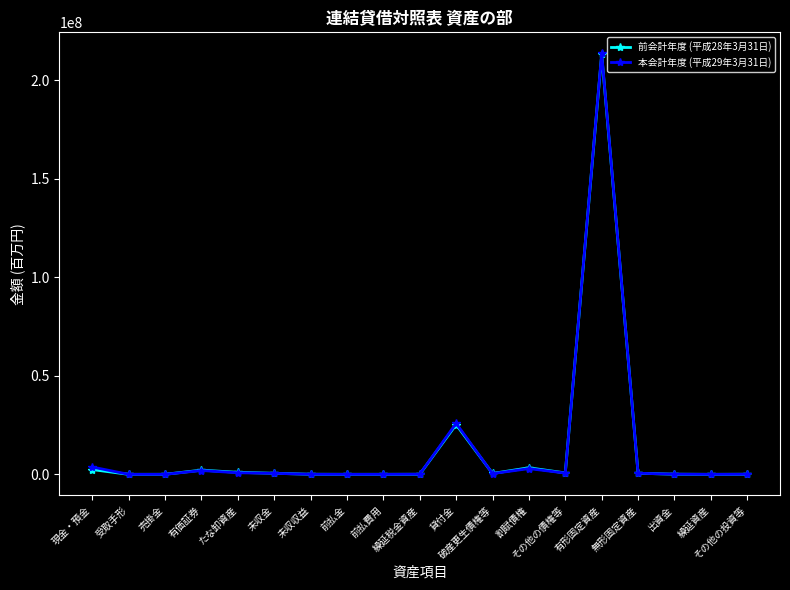

What is the sum of the 前会計年度 (平成28年3月31日) values at 貸付金 and 出資金?

25307221